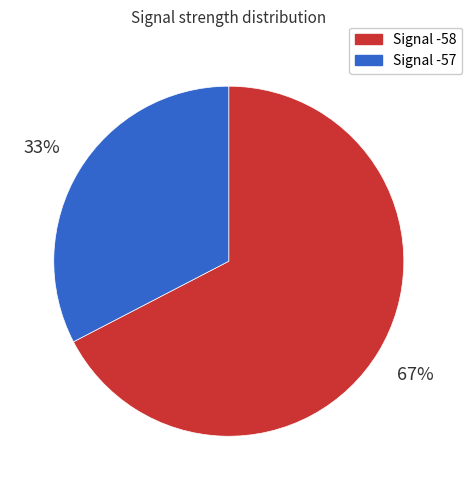

Is there a majority slice in this chart?

Yes